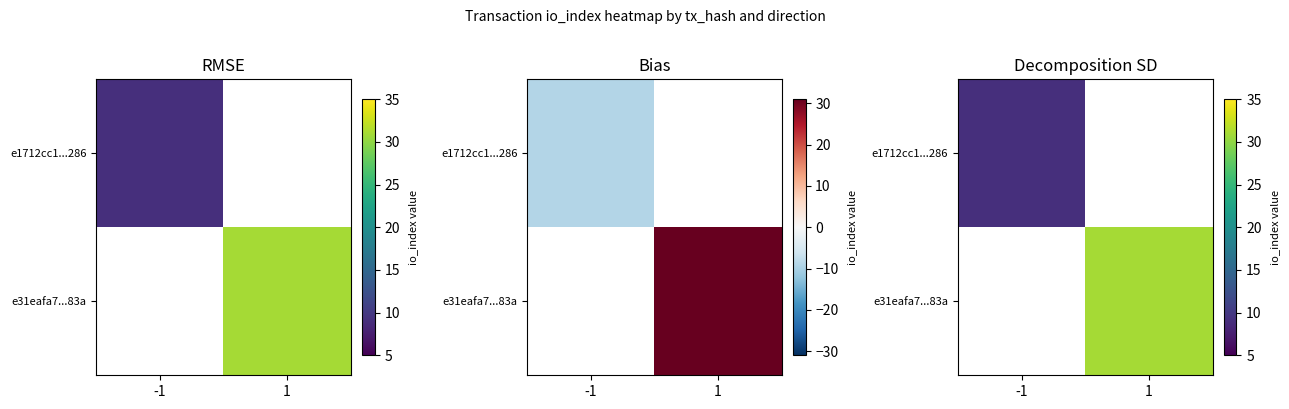

Is it true that e1712cc1...286 equals 4.9 at -1?

False